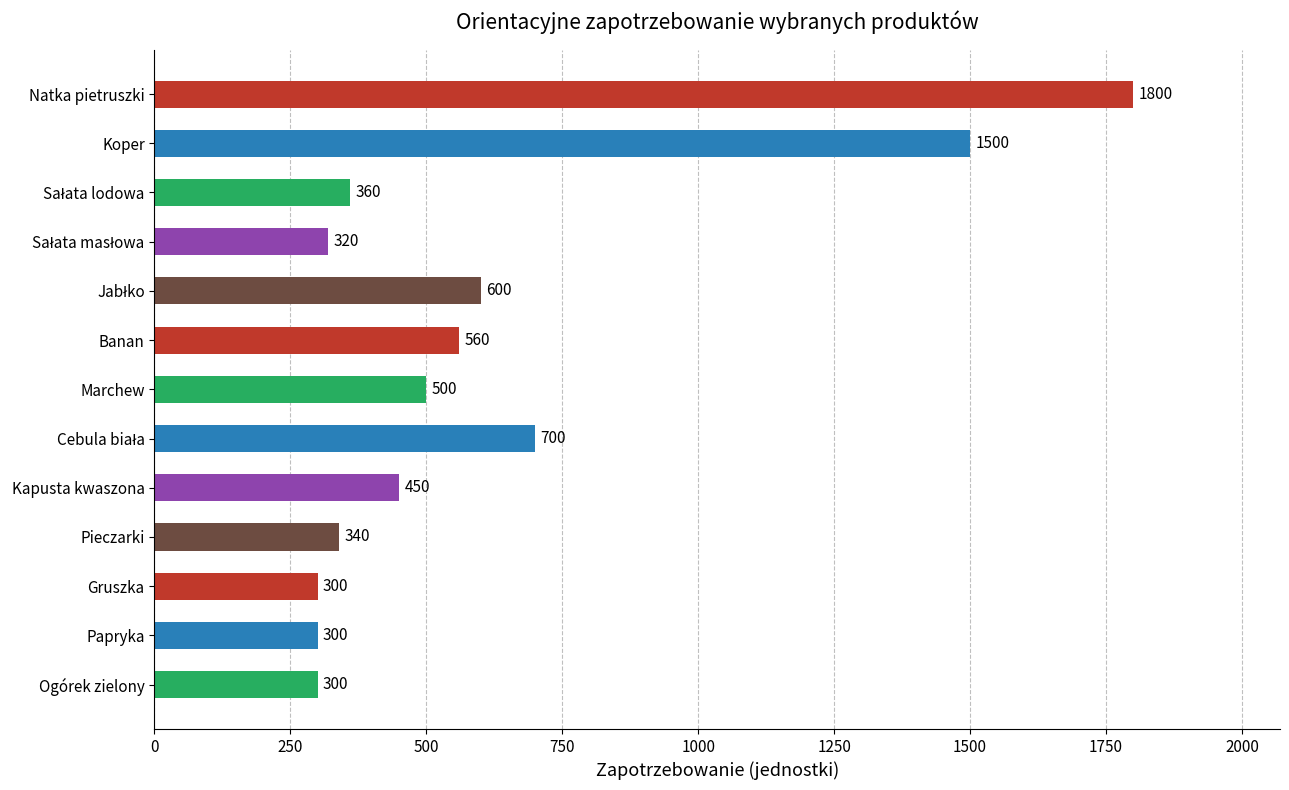

True or false: the data shows 450 at Kapusta kwaszona.

True